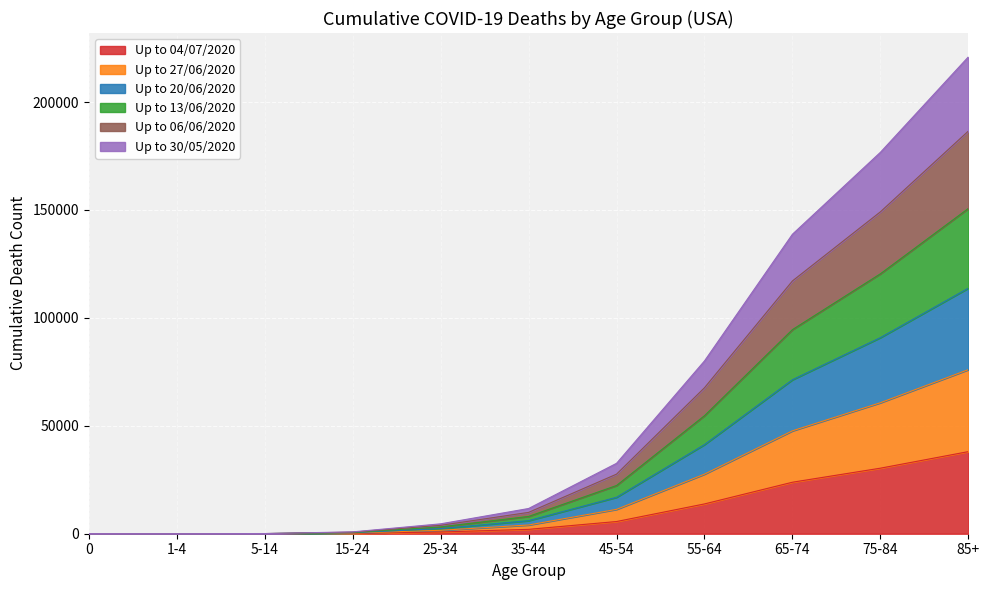

Is it true that Up to 04/07/2020 equals 9 at 0?

True